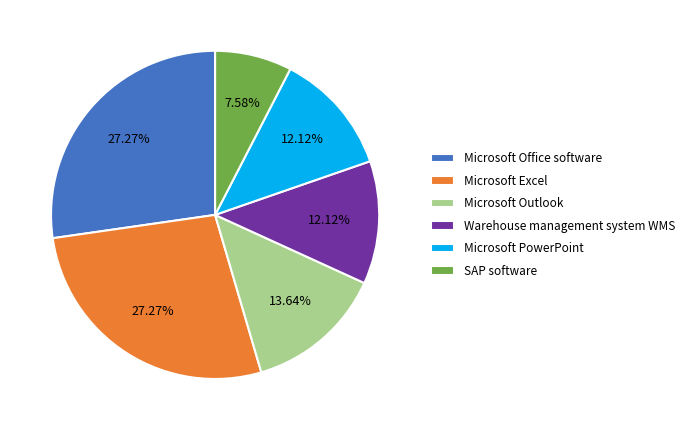

What percentage is the Microsoft Excel slice, to the nearest percent?

27%